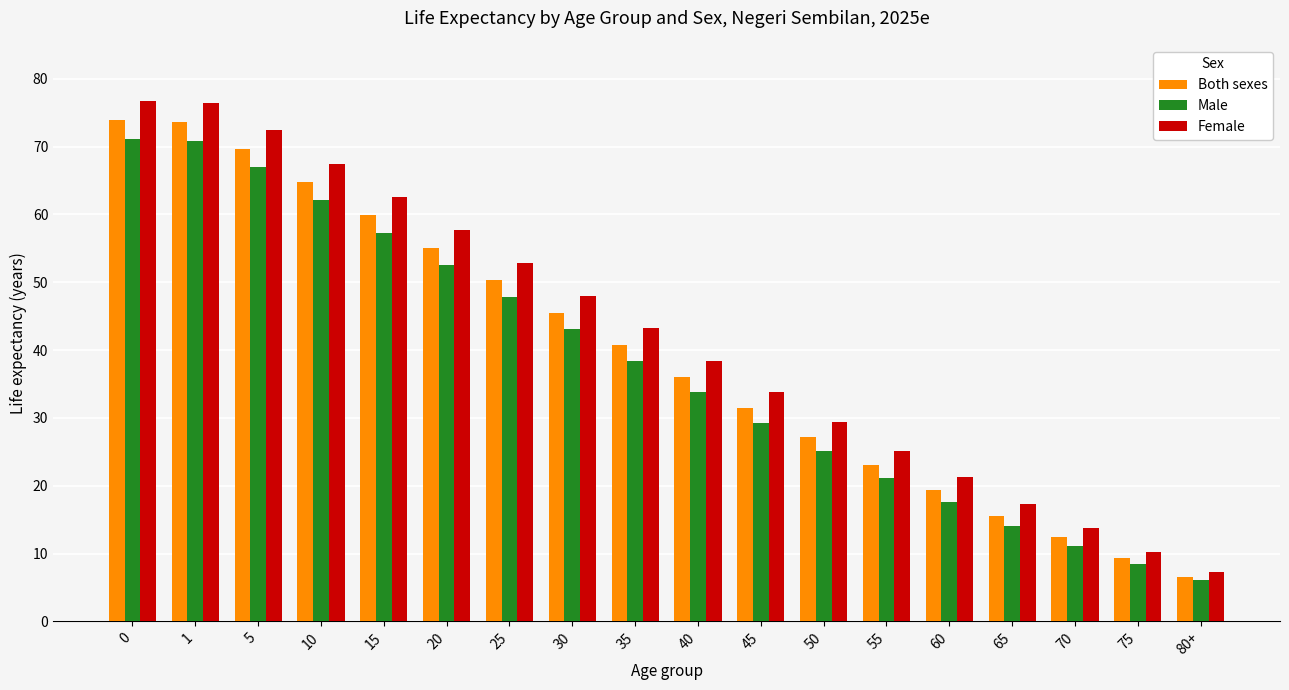

Which series has the widest spread of values?

Female